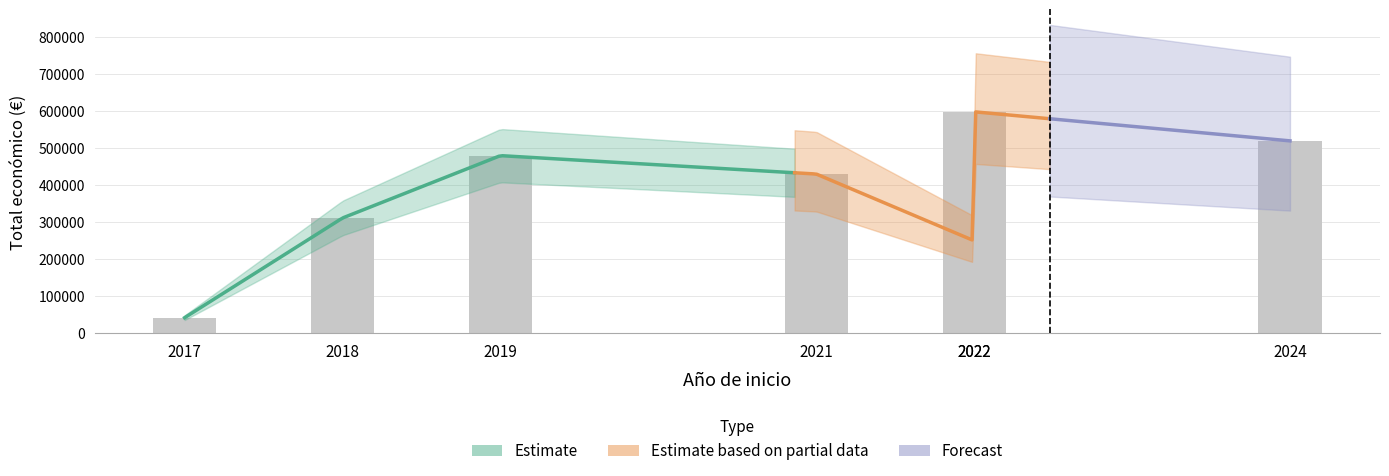

Rank the categories by value from highest to lowest.

2022, 2024, 2019, 2021, 2018, 2022, 2017